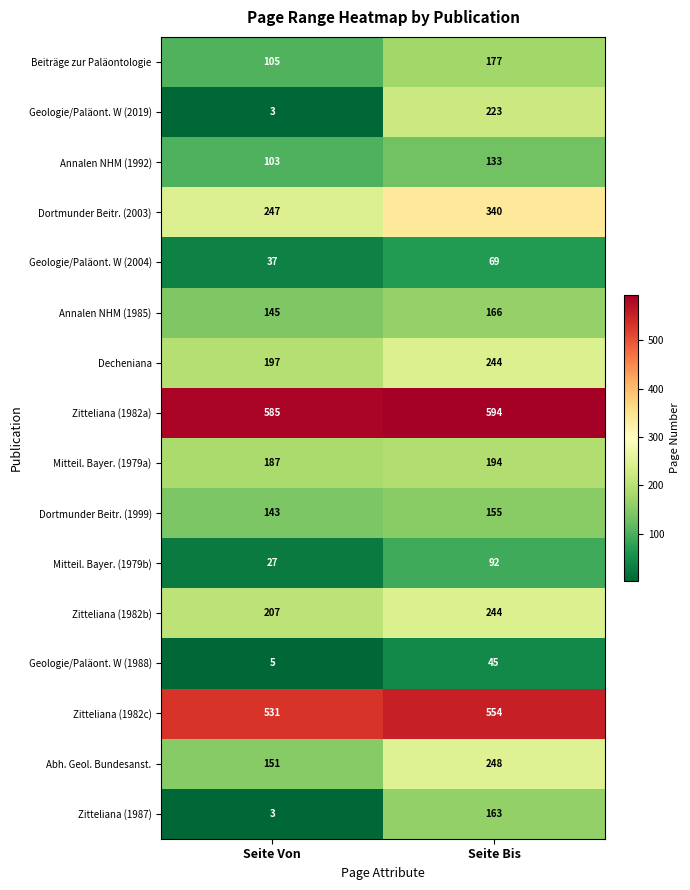

Which series changed the most between Seite Von and Seite Bis?

Geologie/Paläont. W (2019)